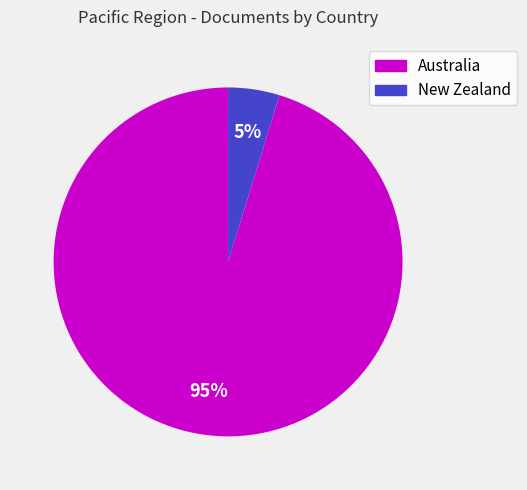

Between Australia and New Zealand, which is larger?

Australia